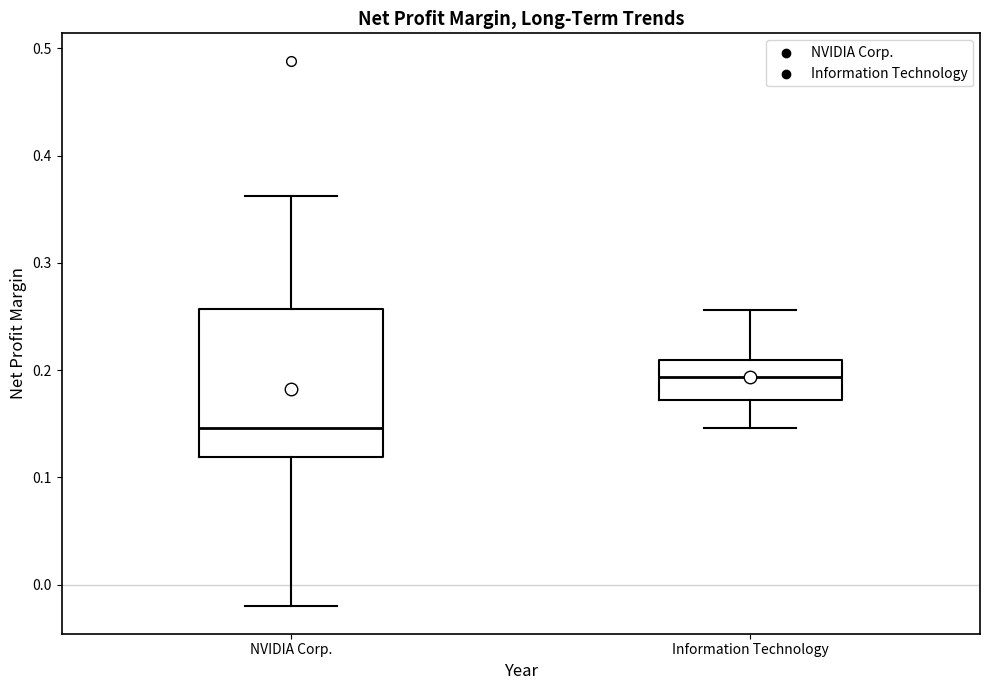

Comparing the boxes themselves (not the whiskers), which one is the tallest?

NVIDIA Corp.